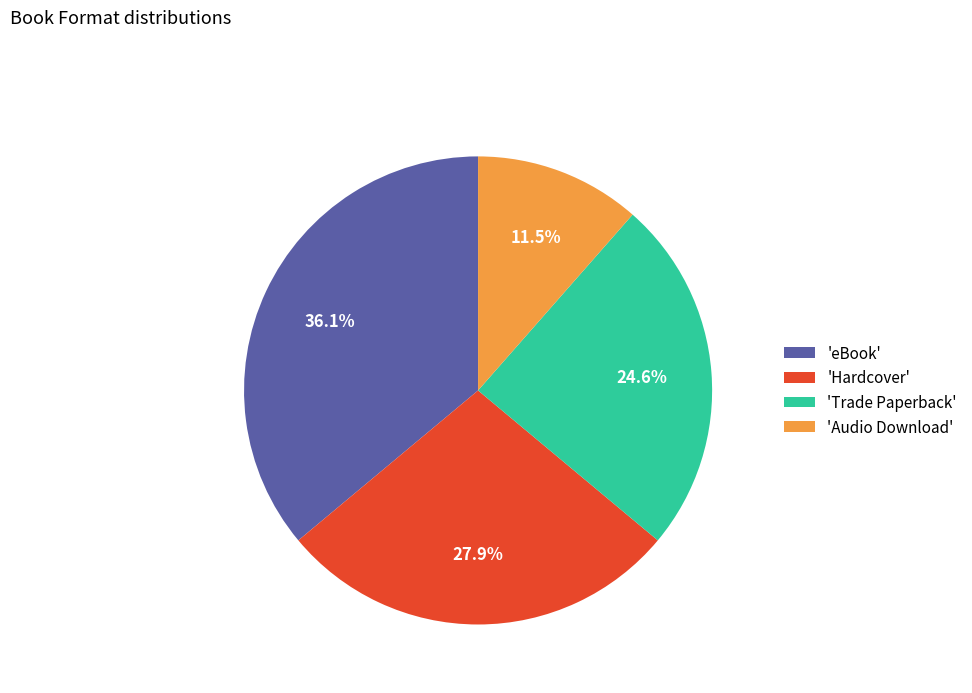

Combined, do 'Audio Download' and 'eBook' account for over 50%?

No